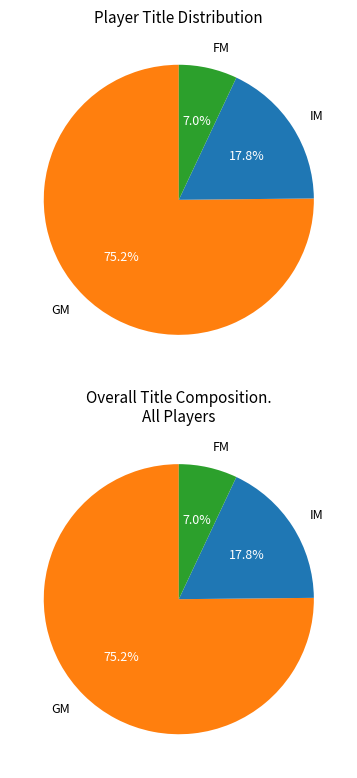

Which category has the biggest portion of the pie?

GM